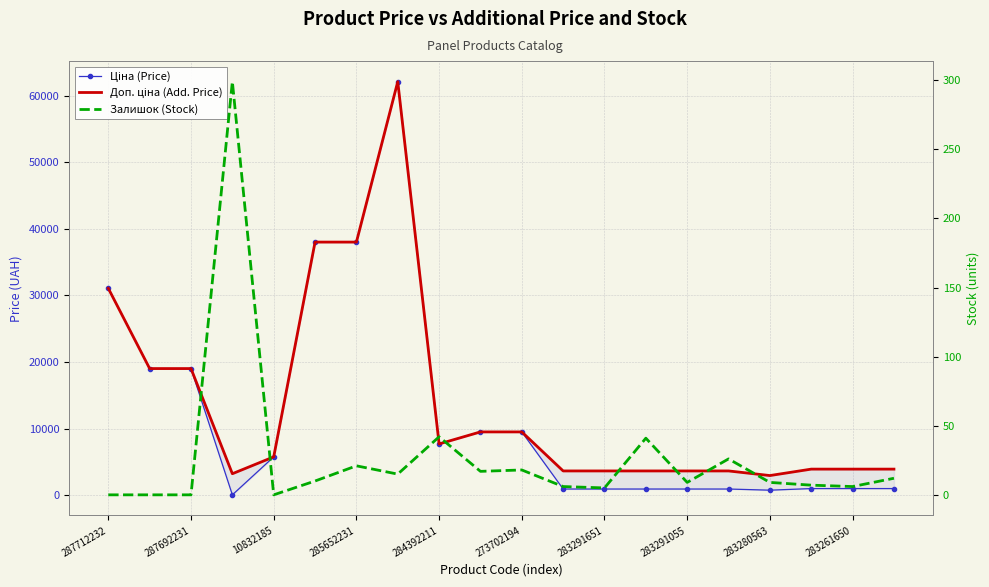

Reading left to right, list all the values displayed in this chart.

Ціна (Price): 31058.4	19005.7	19005.7	32.0	5736.9	38011.3	38011.3	62116.9	7680.9	9488.2	9488.2	905.9	905.9	905.9	905.9	905.9	732.5	974.2	974.2	974.2
Доп. ціна (Add. Price): 31058.4	19005.7	19005.7	3205.0	5736.9	38011.3	38011.3	62116.9	7680.9	9488.2	9488.2	3623.4	3623.4	3623.4	3623.4	3623.4	2930.0	3896.9	3896.9	3896.9
Залишок (Stock): 0.0	0.0	0.0	299.0	0.0	10.0	21.0	15.0	42.0	17.0	18.0	6.0	5.0	41.0	9.0	26.0	9.0	7.0	6.0	12.0